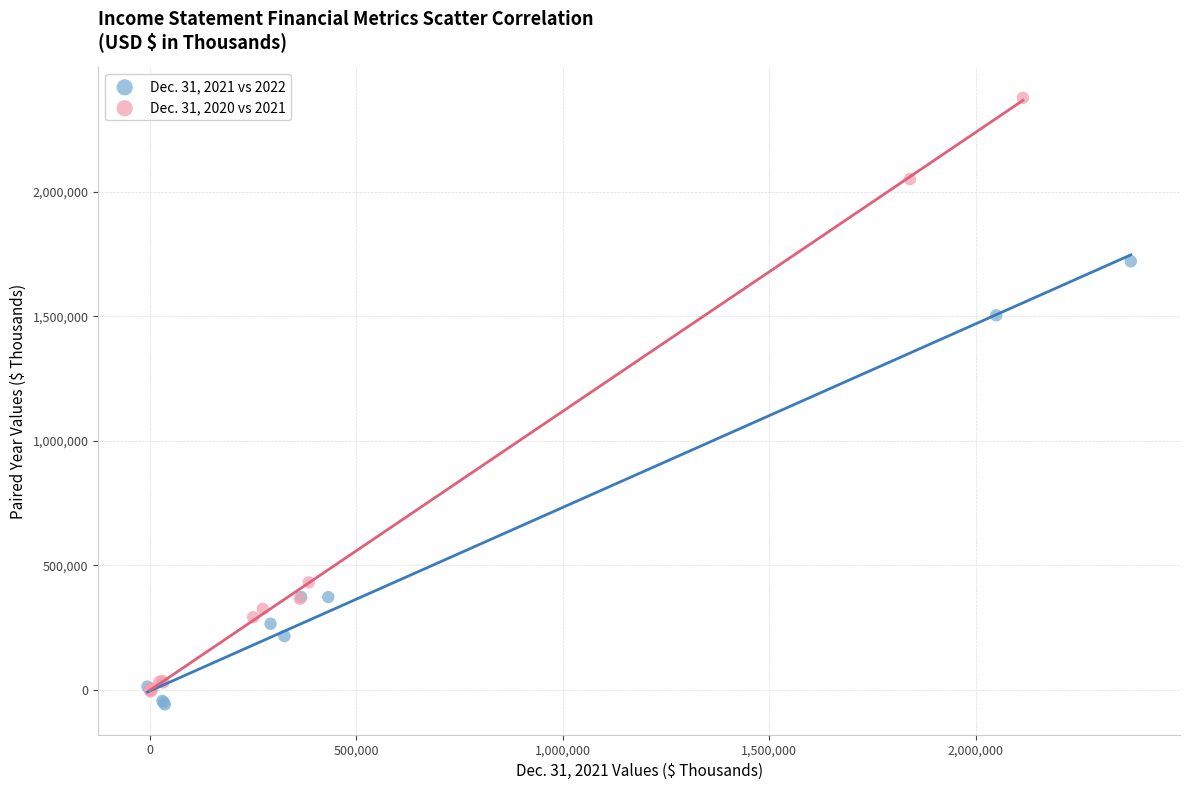

Which series contains the highest Y value?

Dec. 31, 2020 vs 2021